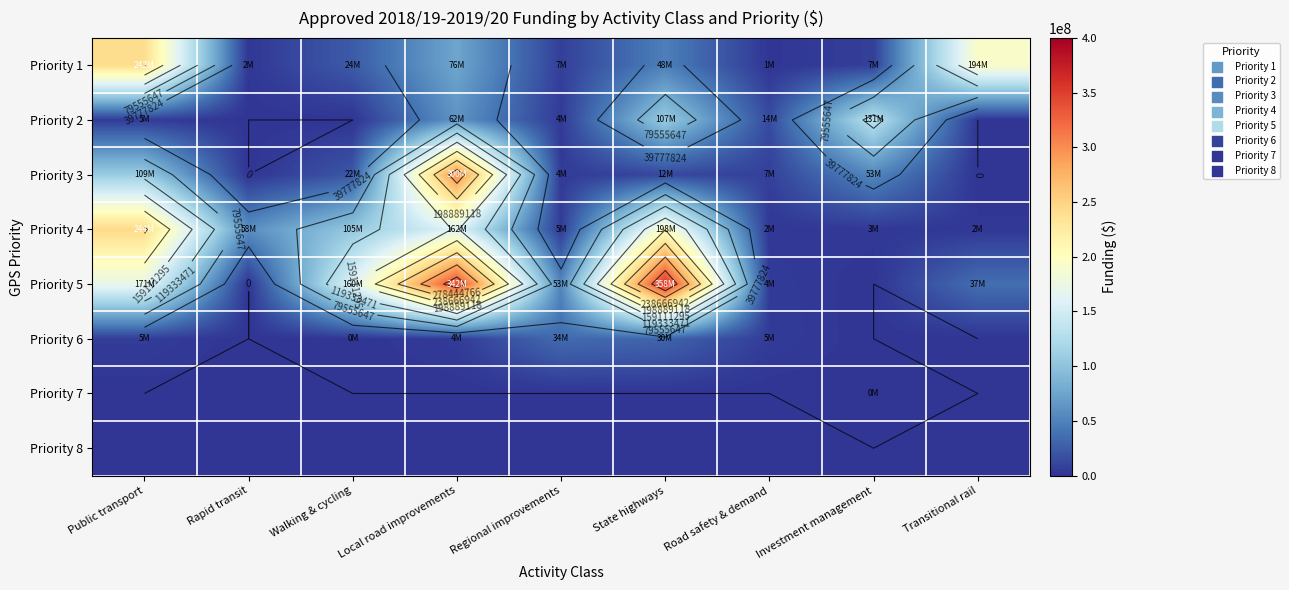

What is the difference between the highest and lowest values at Investment management?

131336500